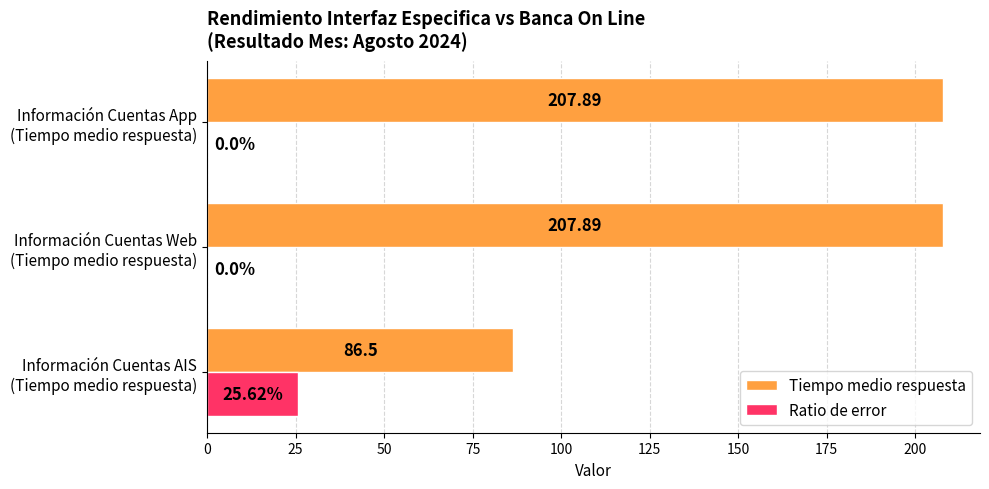

Which series has the largest total across all categories?

Tiempo medio respuesta